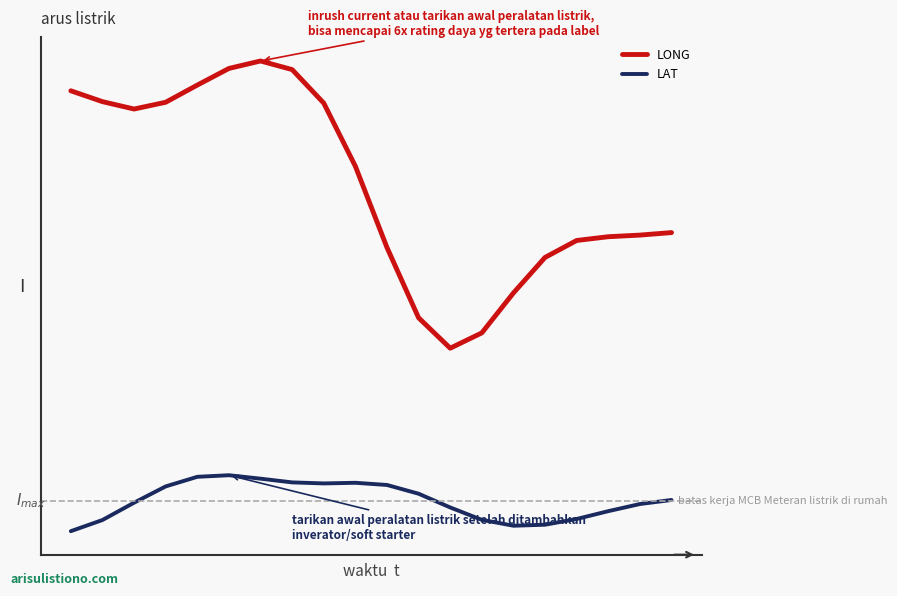

True or false: LAT and LONG intersect in this chart.

False